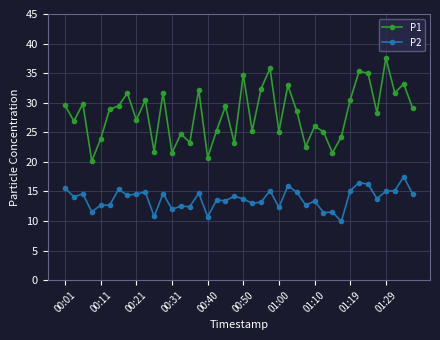

What is the lowest value of the P1 series?

20.1